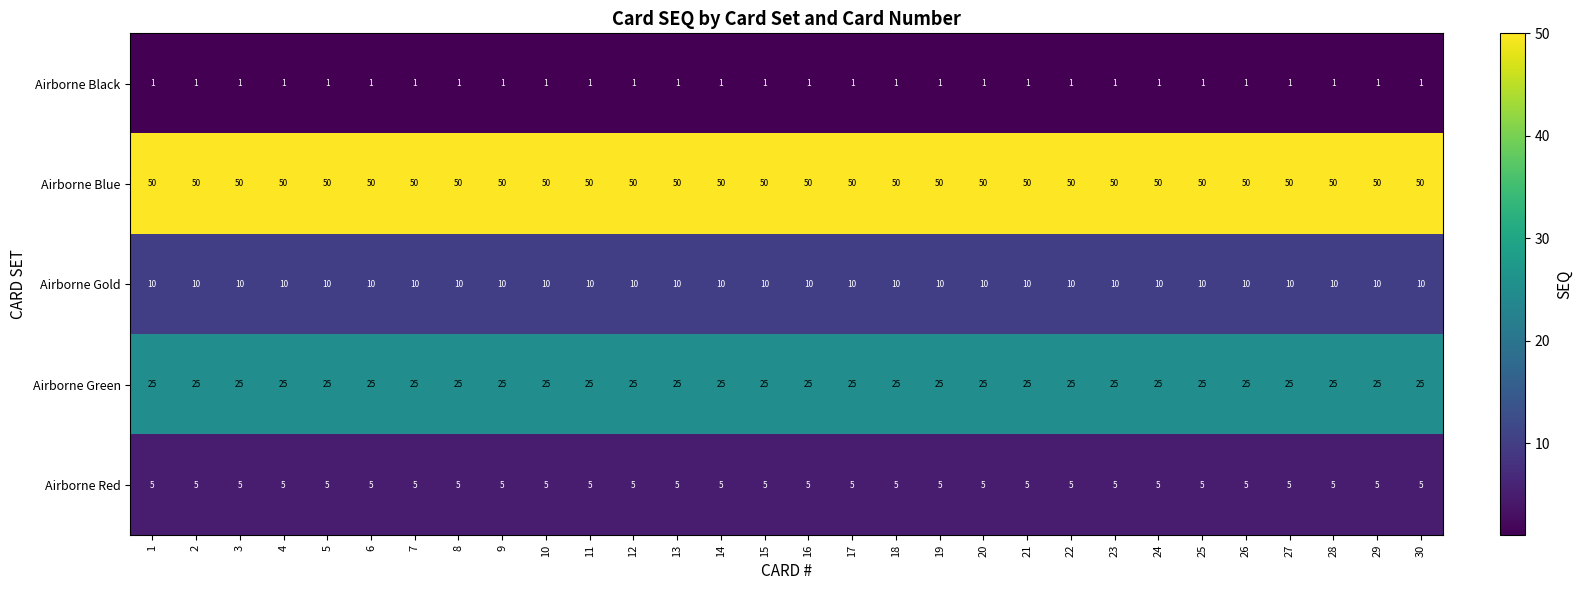

What is the maximum value shown in the chart?

50